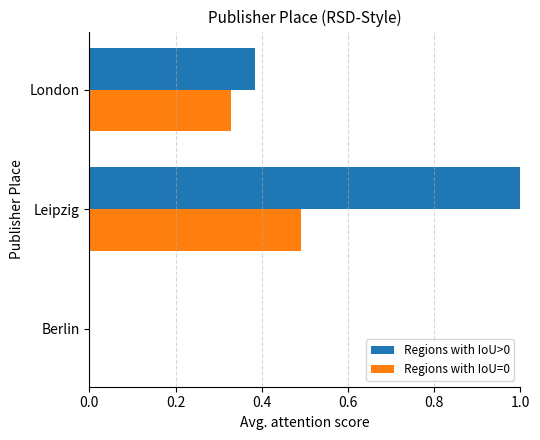

Which series has the largest total across all categories?

Regions with IoU>0